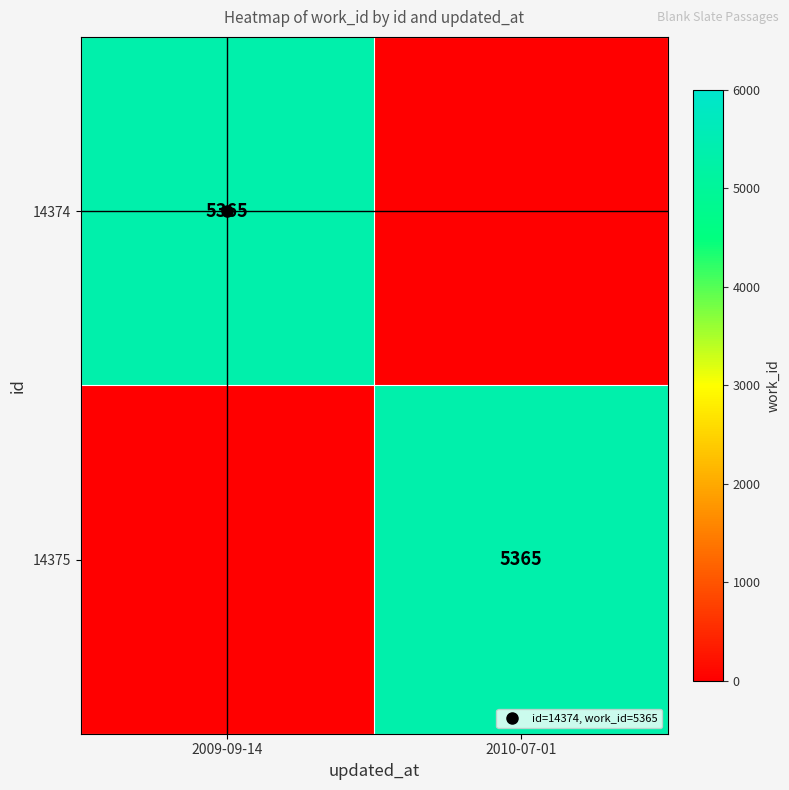

List the labels in order of 14374 value, smallest first.

2010-07-01, 2009-09-14